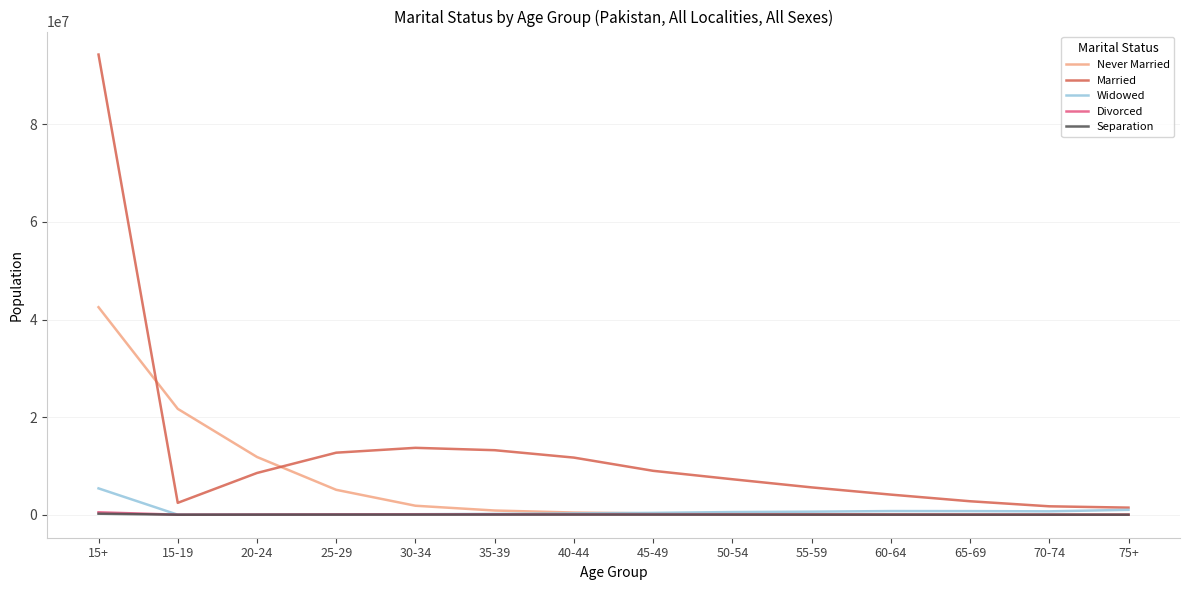

What position from the left is 15+?

1